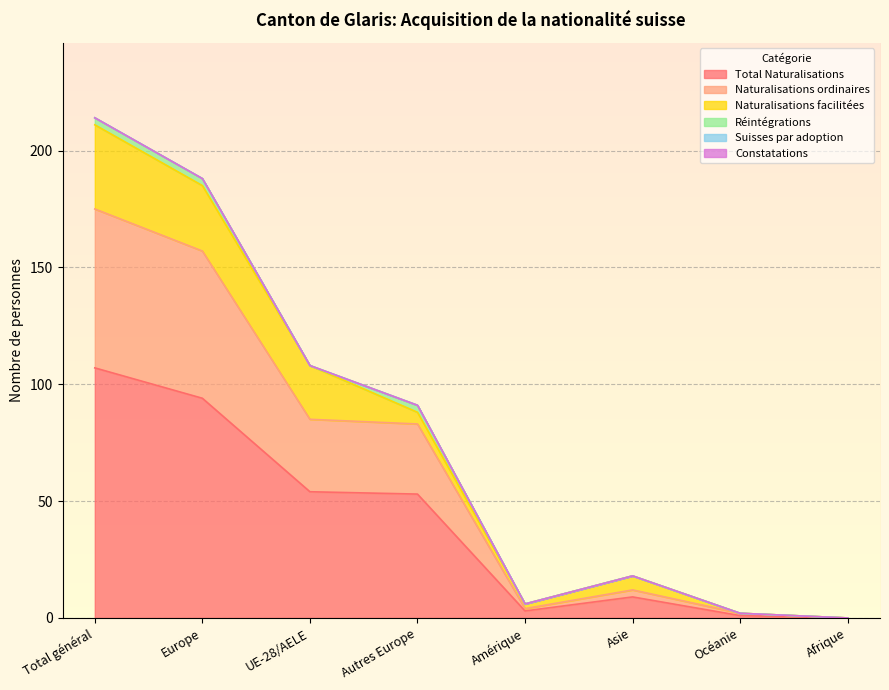

Which has a higher value, Europe or Total général?

Total général